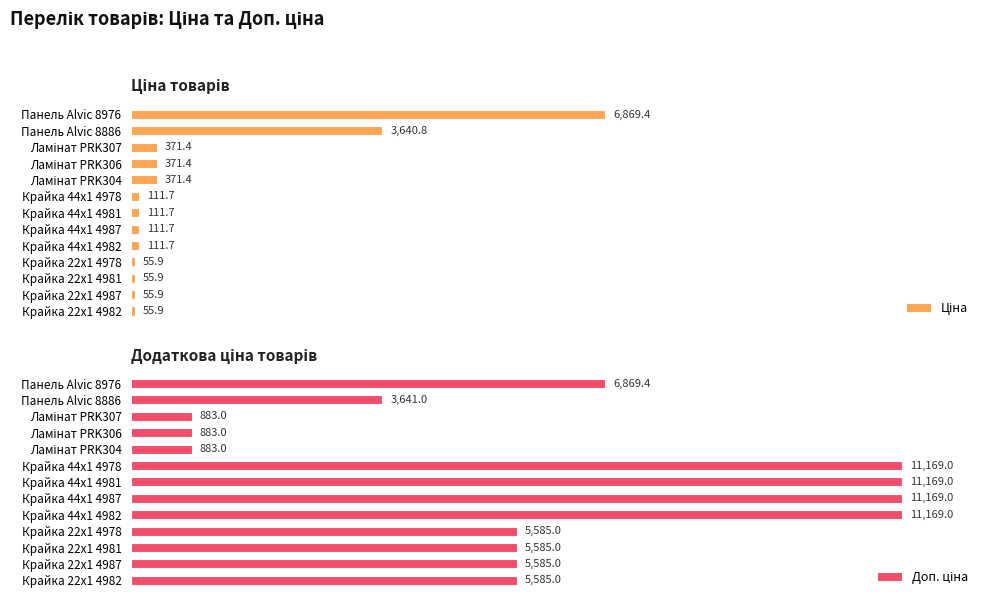

Which series has the widest spread of values?

Доп. ціна